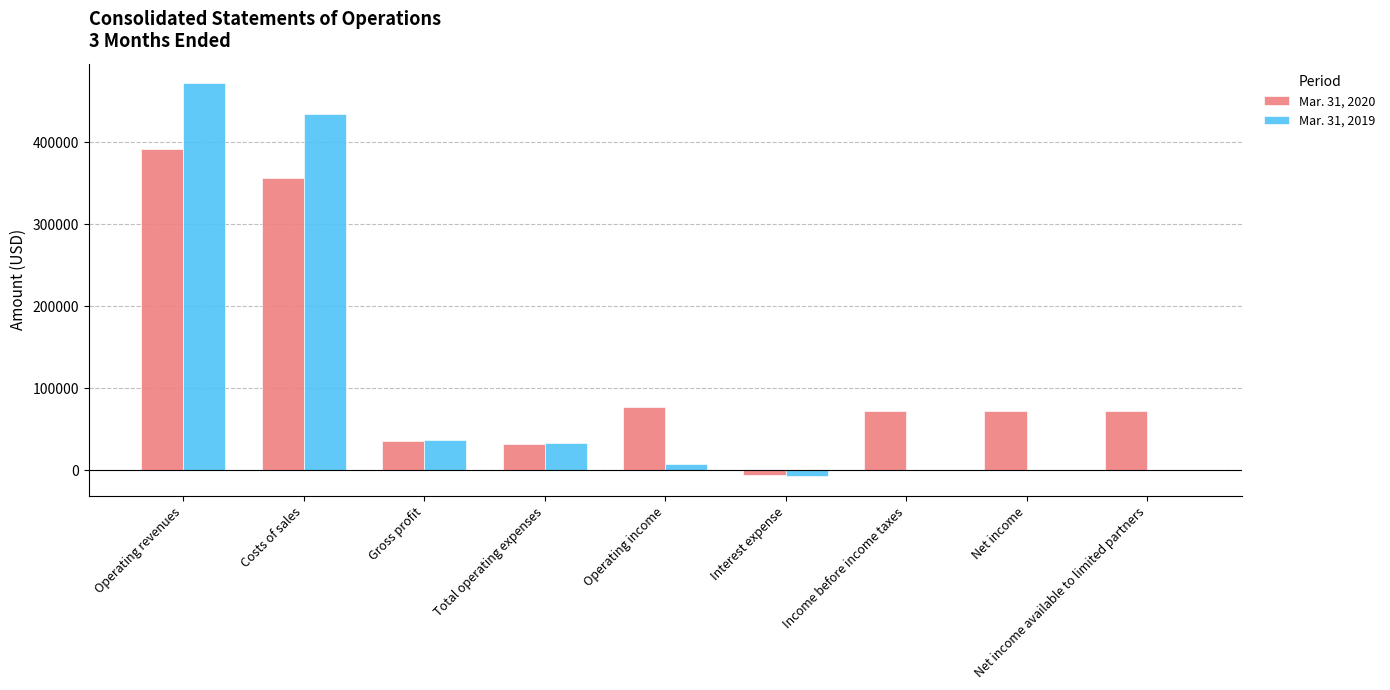

At how many categories does at least one series exceed 81896?

2